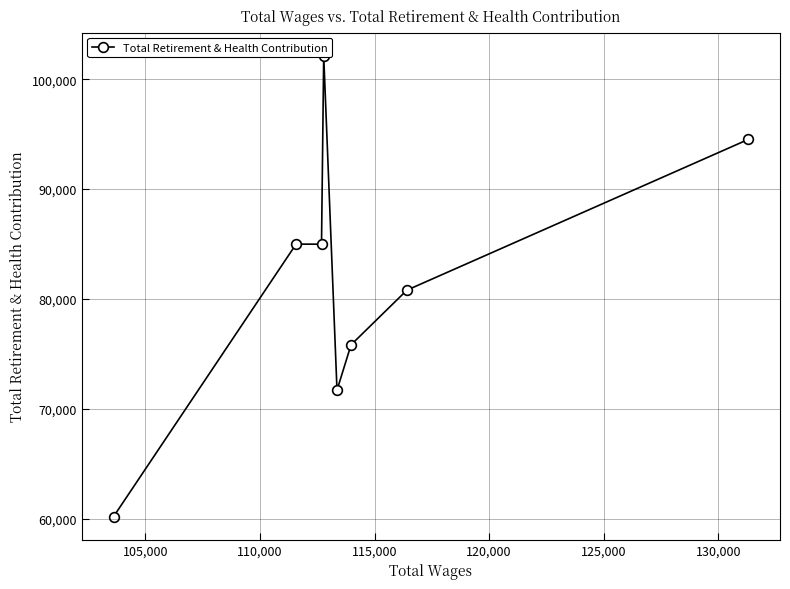

The chart shows a value of 118625 at 110,000. True or false?

False